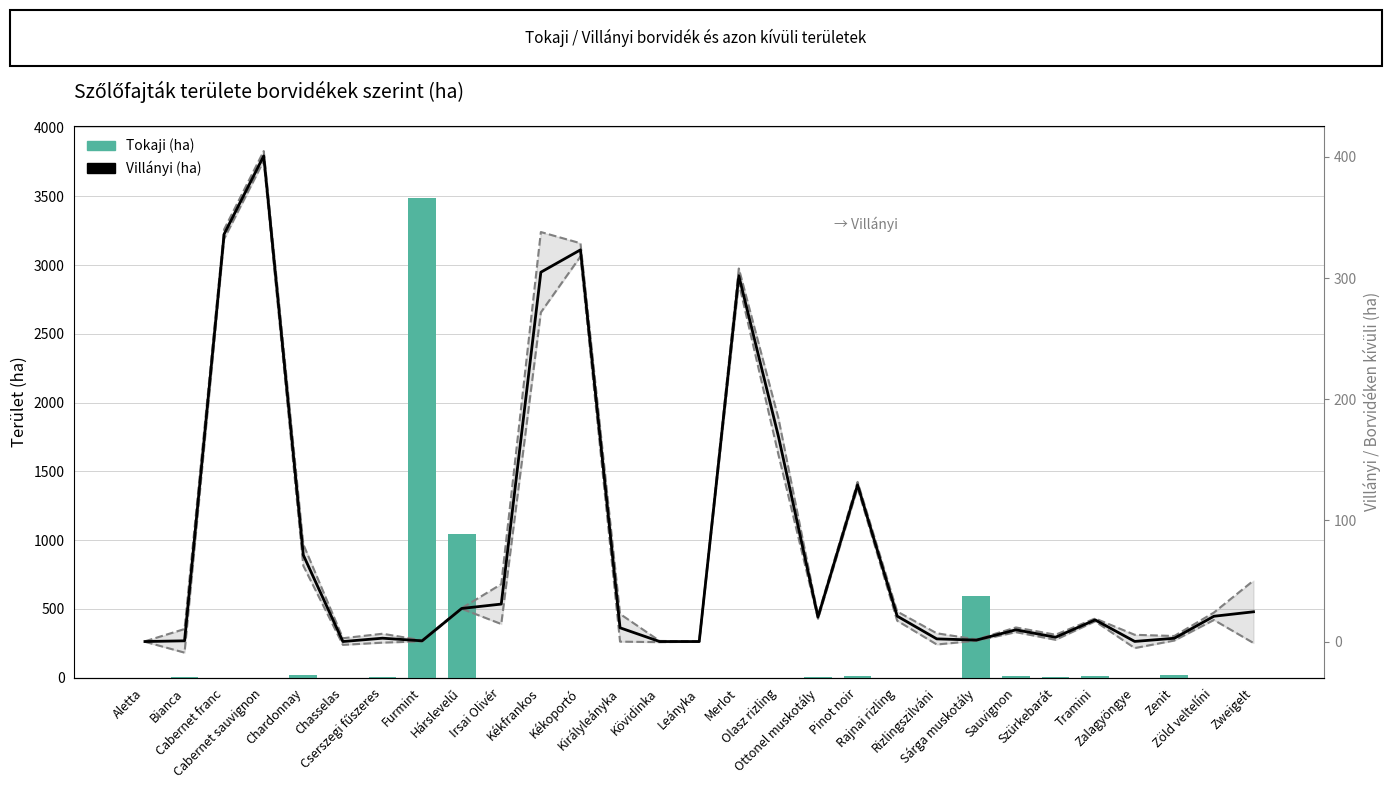

Reading left to right, what are all the values shown in this chart?

Tokaji: Aletta=0.0	Bianca=2.9	Cabernet franc=0.3	Cabernet sauvignon=0.3	Chardonnay=20.5	Chasselas=0.1	Cserszegi fűszeres=2.0	Furmint=3487.5	Hárslevelű=1046.8	Irsai Olivér=0.6	Kékfrankos=0.8	Kékoportó=0.0	Királyleányka=1.3	Kövidinka=0.0	Leányka=0.0	Merlot=0.0	Olasz rizling=0.6	Ottonel muskotály=2.7	Pinot noir=10.8	Rajnai rizling=0.6	Rizlingszilváni=0.3	Sárga muskotály=591.4	Sauvignon=10.2	Szürkebarát=2.0	Tramini=11.0	Zalagyöngye=0.0	Zenit=17.7	Zöld veltelíni=0.0	Zweigelt=0.0
Villányi: Aletta=0.0	Bianca=0.6	Cabernet franc=336.3	Cabernet sauvignon=400.8	Chardonnay=71.4	Chasselas=0.0	Cserszegi fűszeres=2.8	Furmint=0.6	Hárslevelű=27.3	Irsai Olivér=30.9	Kékfrankos=304.9	Kékoportó=323.3	Királyleányka=11.4	Kövidinka=0.0	Leányka=0.0	Merlot=302.0	Olasz rizling=169.4	Ottonel muskotály=20.2	Pinot noir=129.3	Rajnai rizling=21.0	Rizlingszilváni=2.2	Sárga muskotály=1.2	Sauvignon=9.7	Szürkebarát=3.5	Tramini=17.9	Zalagyöngye=0.1	Zenit=2.7	Zöld veltelíni=20.9	Zweigelt=24.6